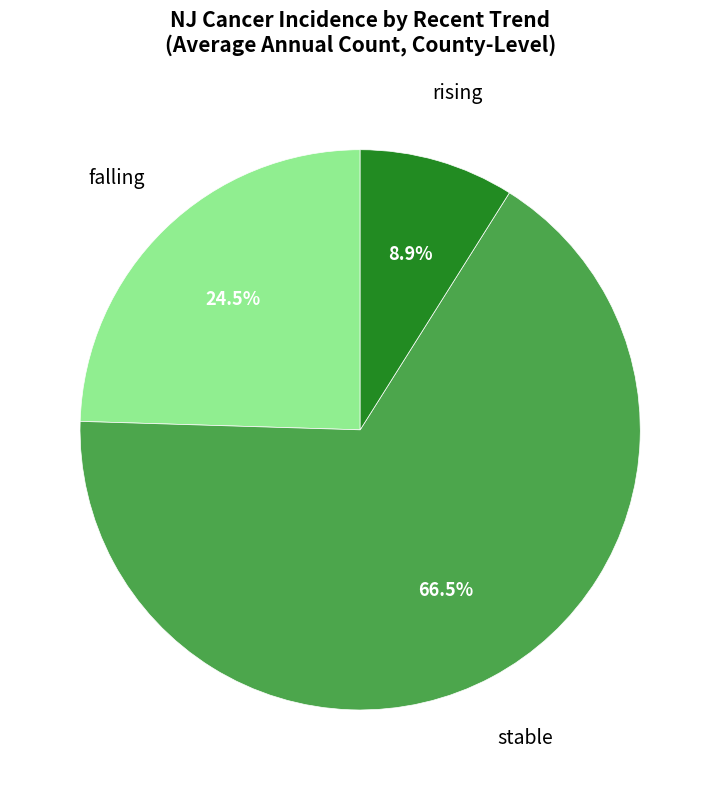

How many slices are in this pie chart?

3